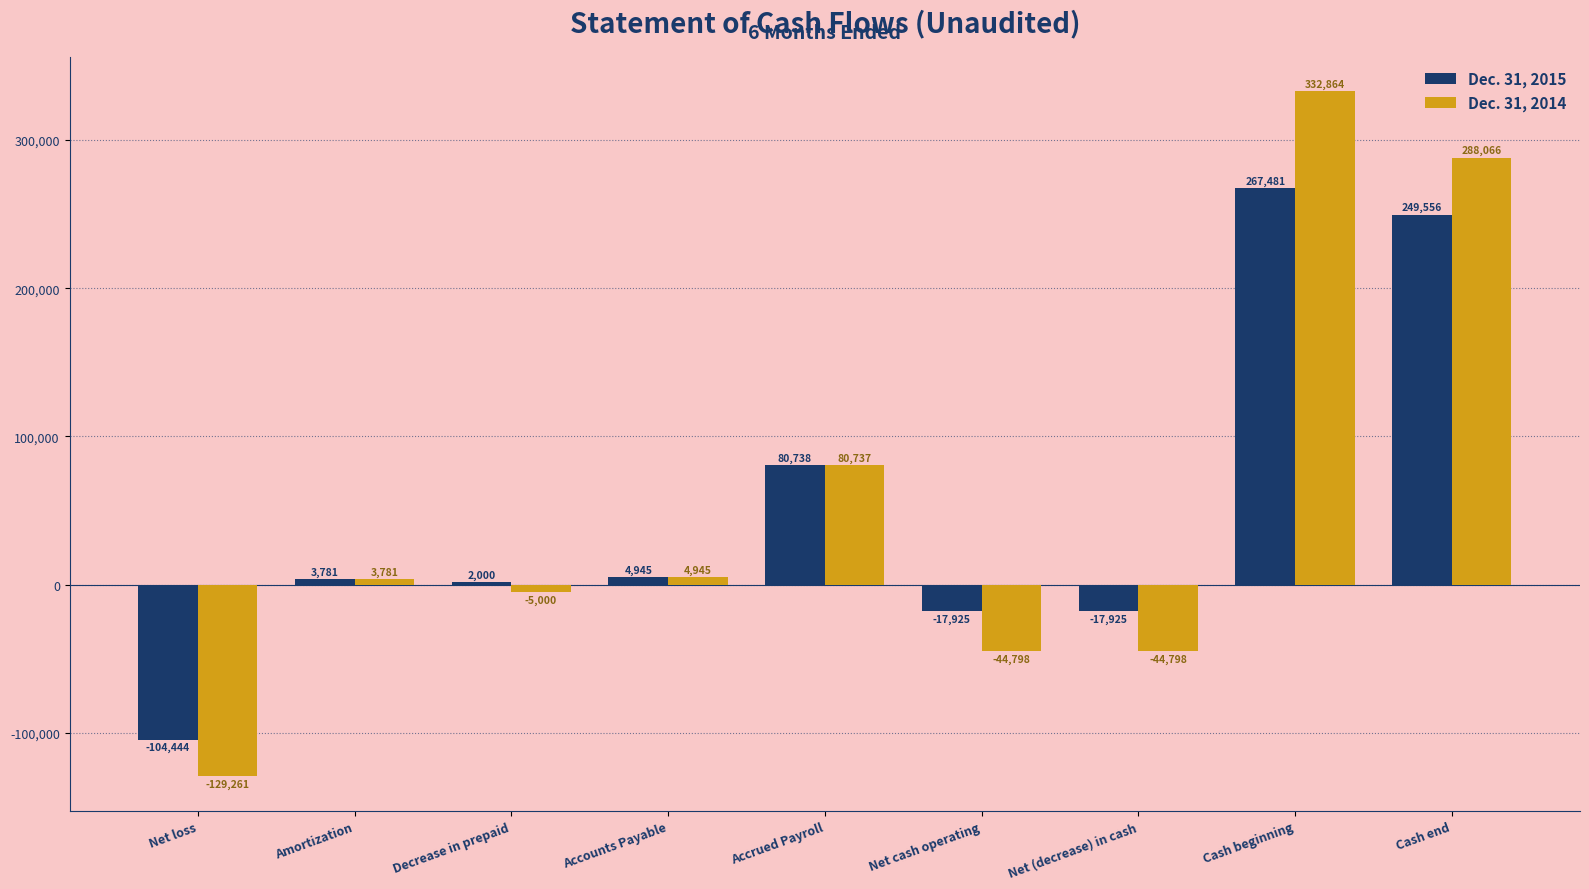

At which label does Dec. 31, 2014 reach its peak?

Cash beginning